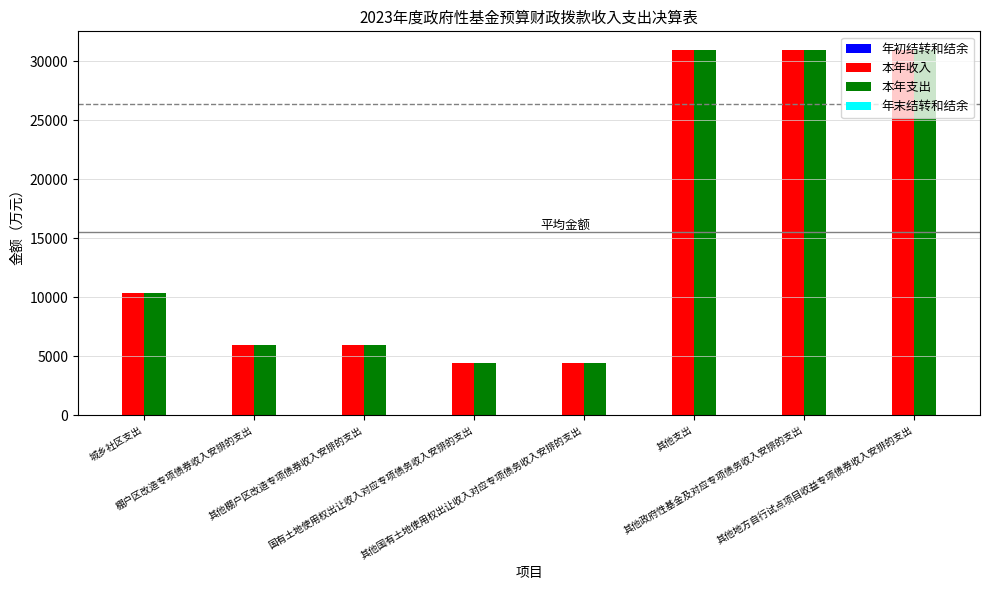

How many bars are there in each group?

2